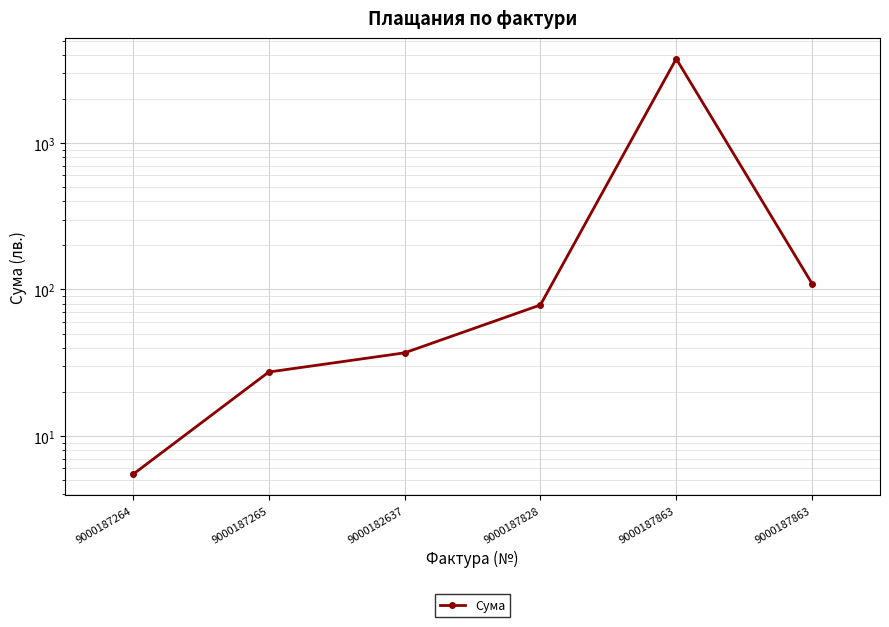

Reading left to right, extract all data points from this chart.

5.5	27.3	36.9	78.4	3755.5	109.5